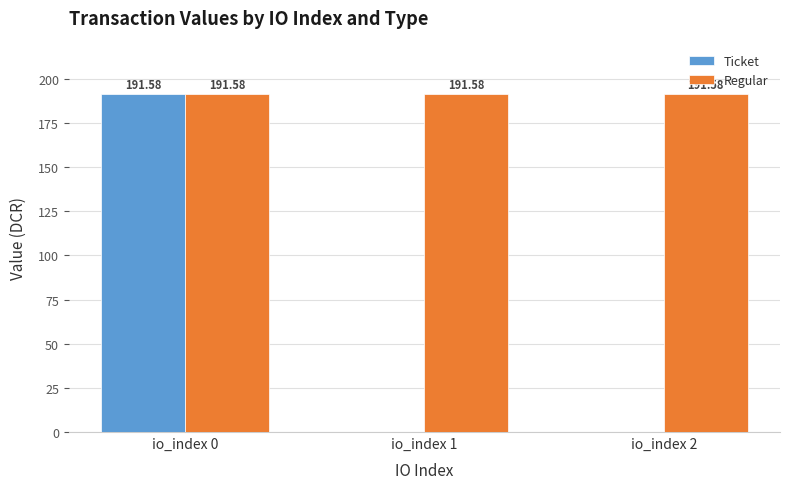

Between io_index 0 and io_index 2, which series saw the biggest shift?

Ticket